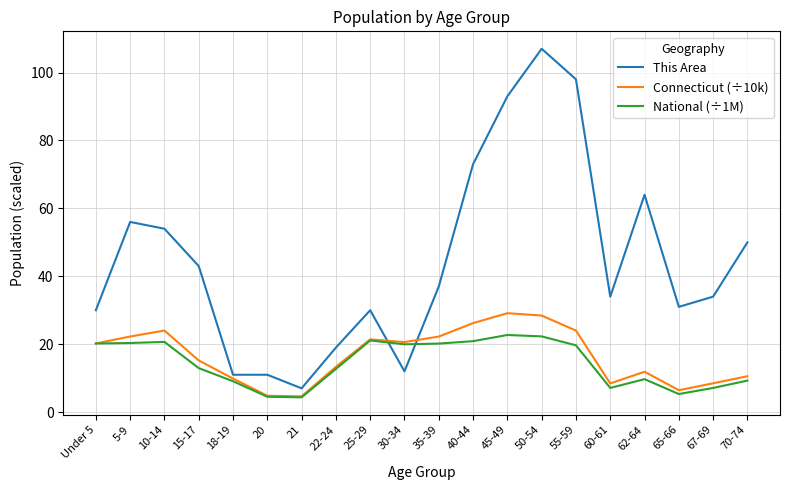

Is the value of Connecticut (÷10k) at 60-61 greater than the value of National (÷1M) at 30-34?

No